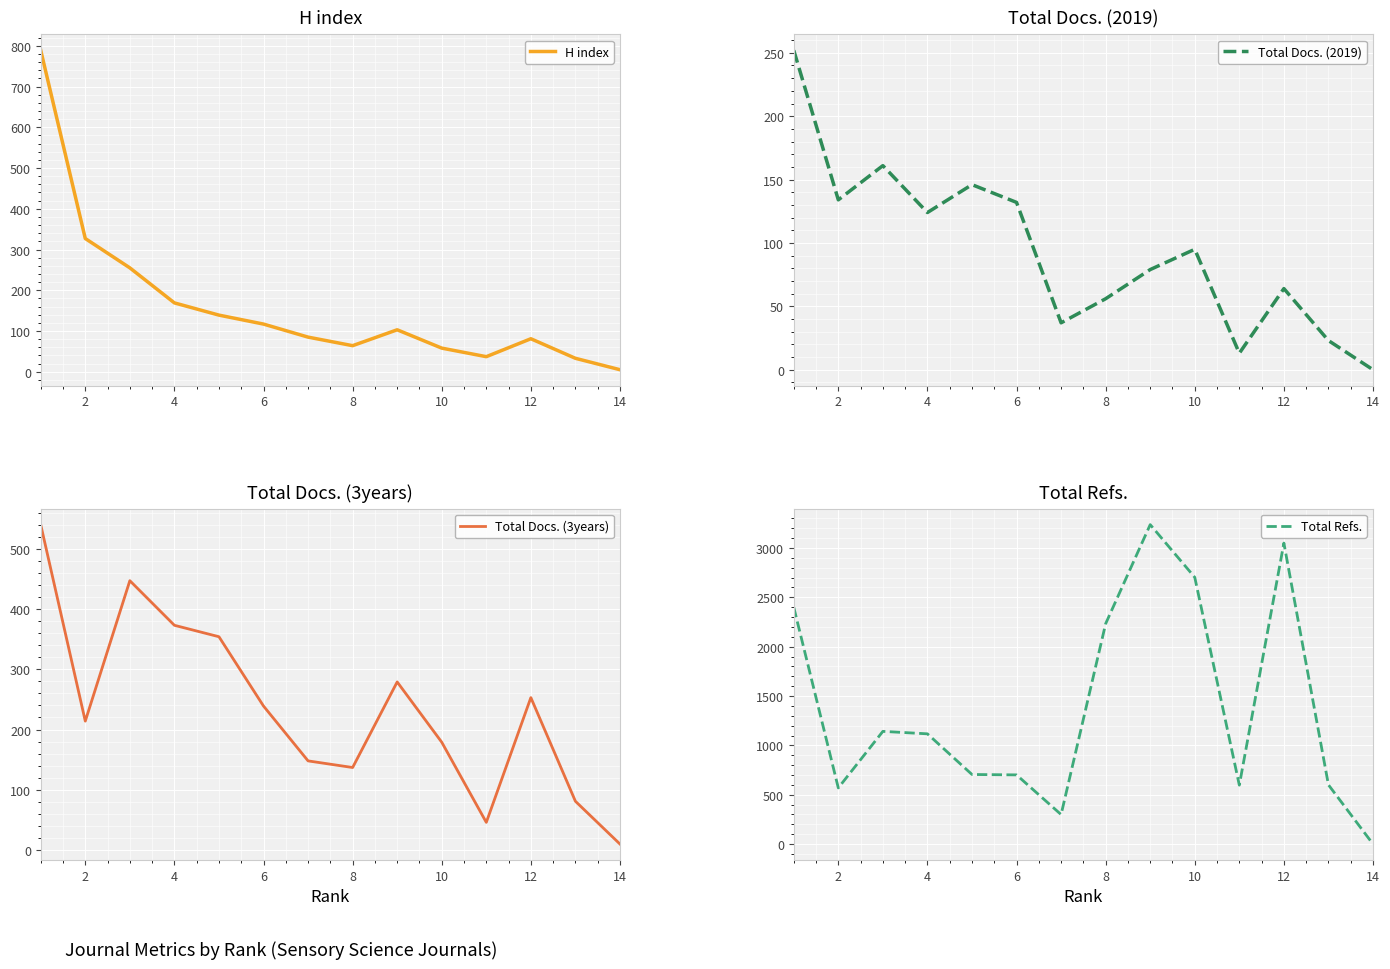

Which category has the lowest value in the Total Docs. (3years) series?

14